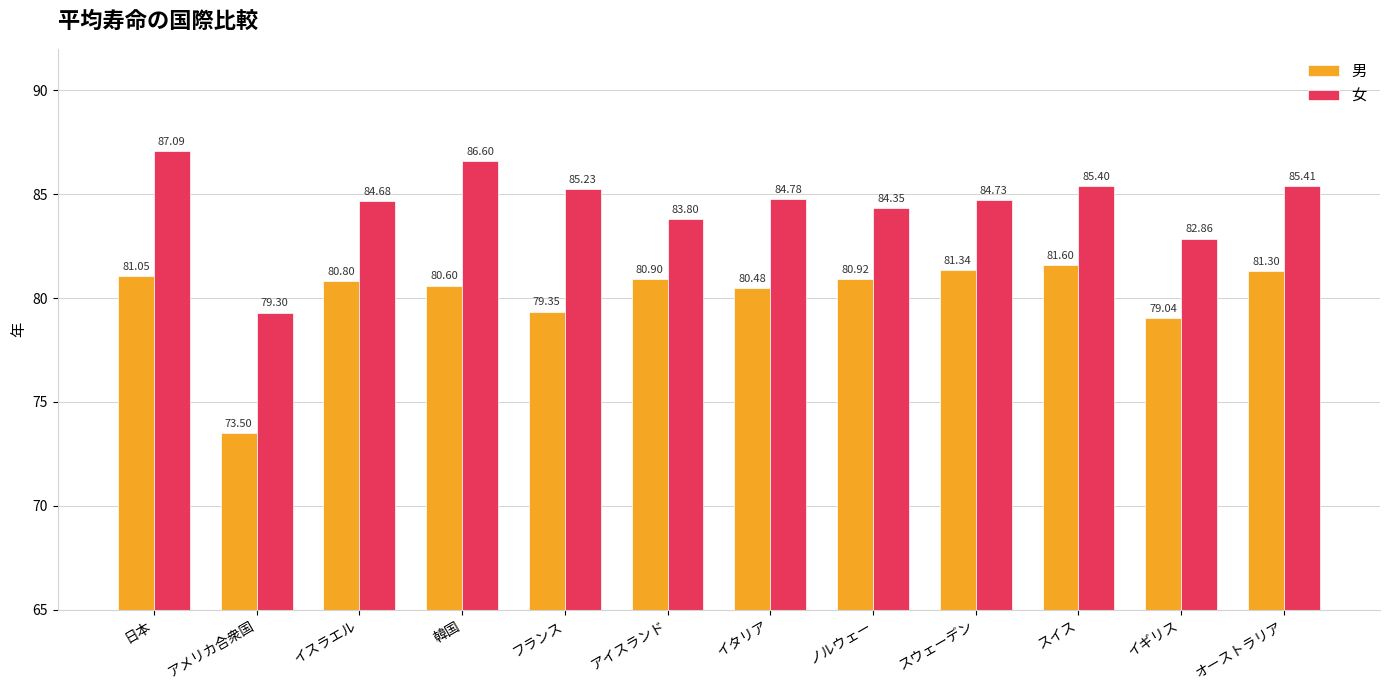

At アメリカ合衆国, list the series in order from largest to smallest.

女, 男